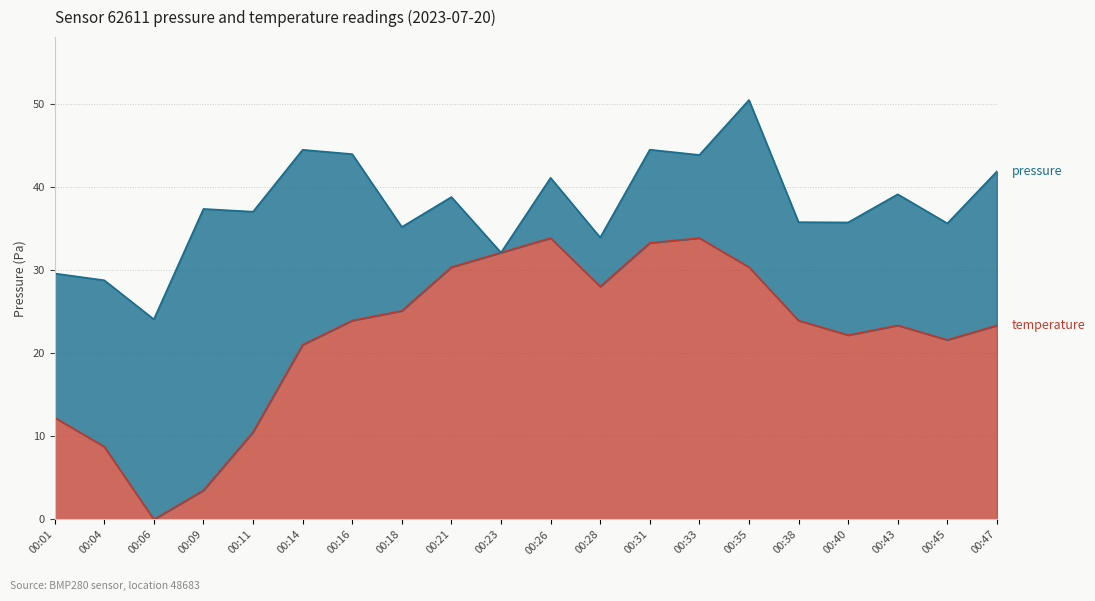

What is the sum of the values at 00:43 and 00:31?

56.6